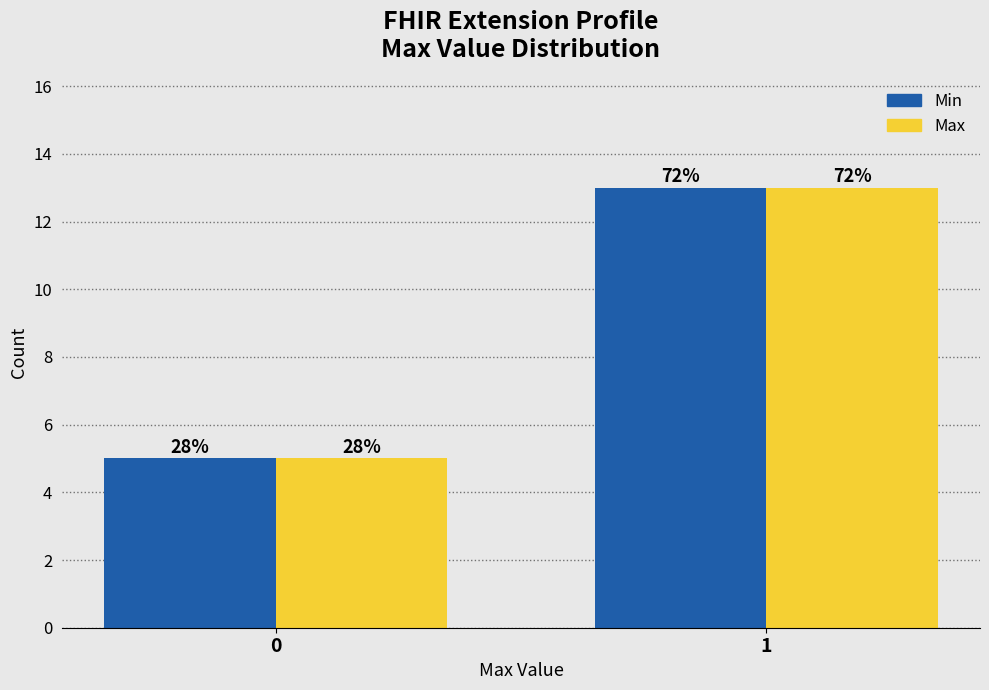

What are all the series names shown in the legend?

Min, Max